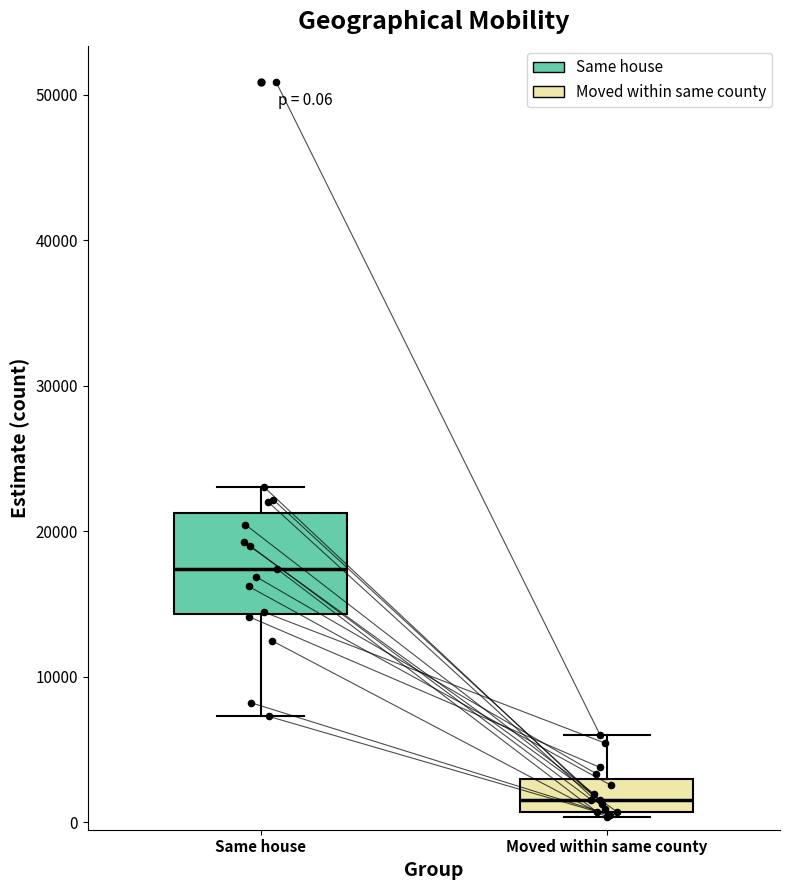

Comparing the boxes themselves (not the whiskers), which one is the tallest?

Same house